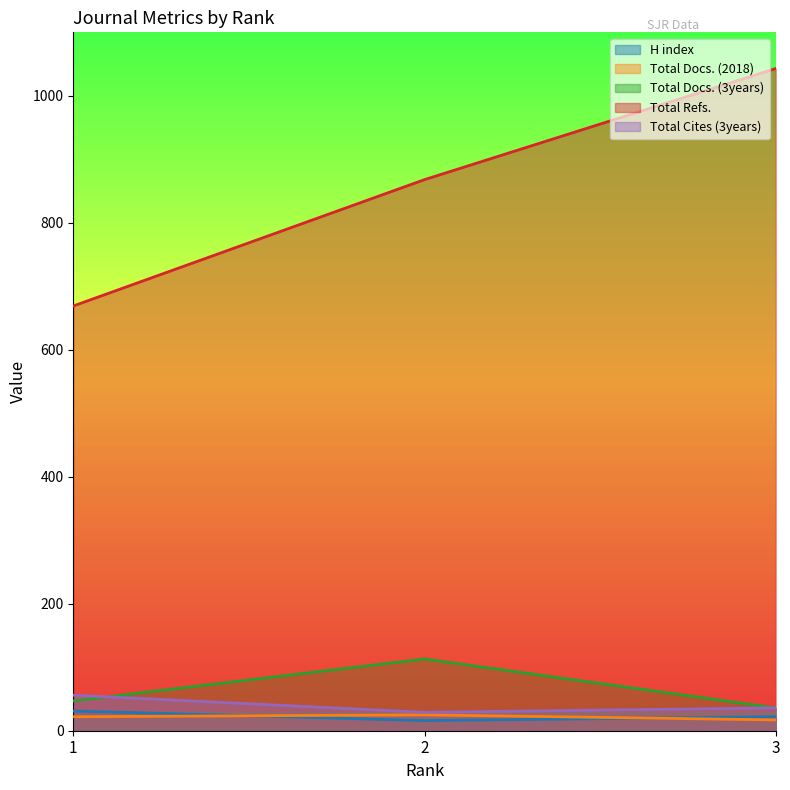

What is the difference between the maximum and second lowest values in the Total Cites (3years) series?

20